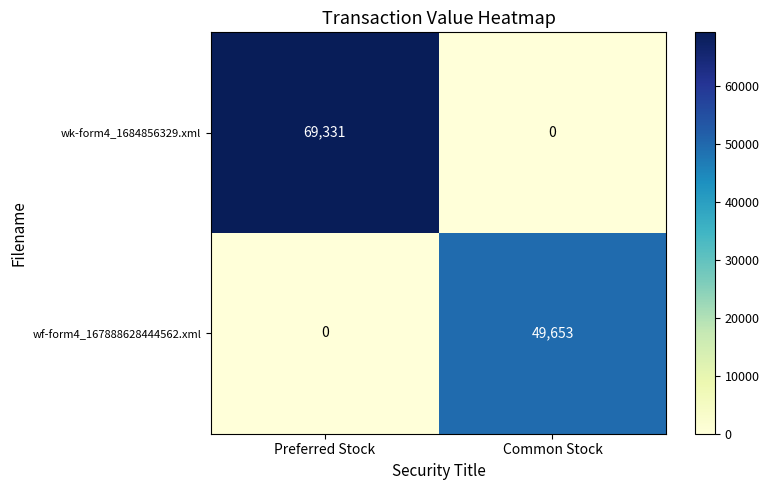

What is the sum of the wk-form4_1684856329.xml values at Common Stock and Preferred Stock?

69331